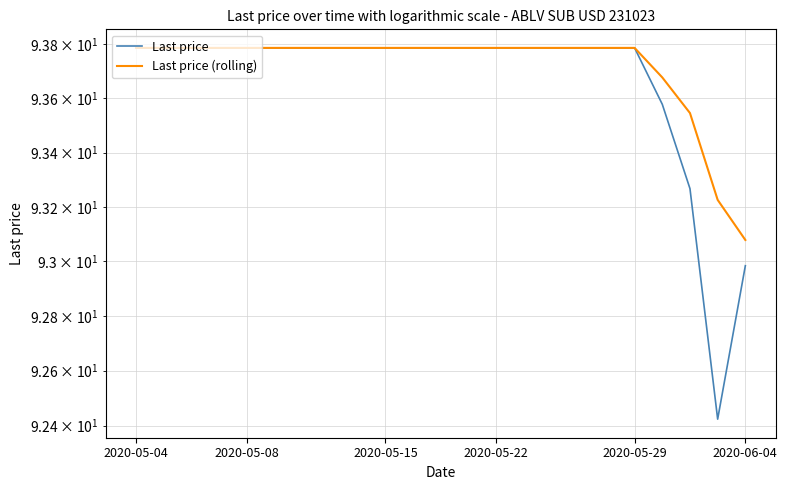

How many values in the Last price series exceed 93?

21